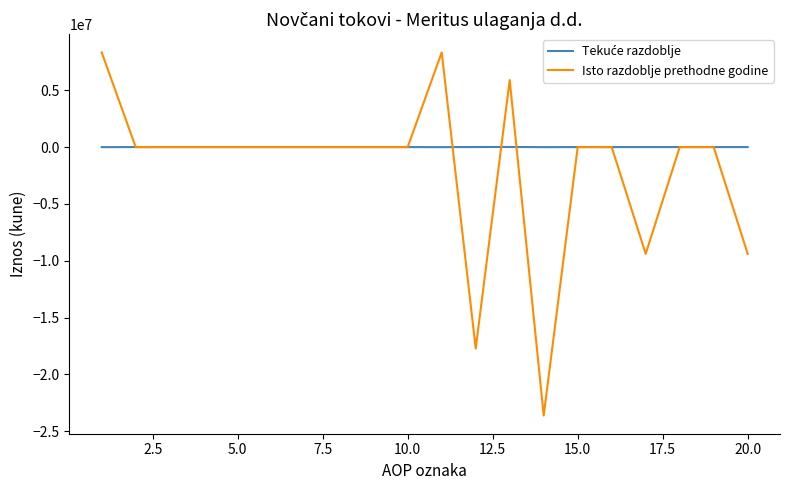

Which series has the largest range (max minus min)?

Isto razdoblje prethodne godine